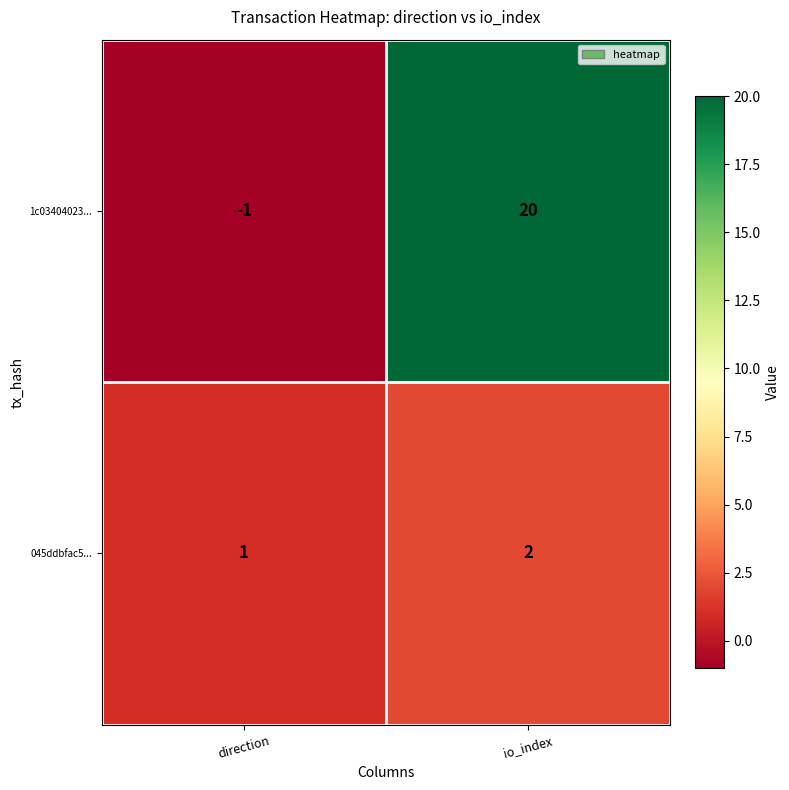

Reading left to right, extract all data points from this chart.

1c03404023...: direction=-1	io_index=20
045ddbfac5...: direction=1	io_index=2